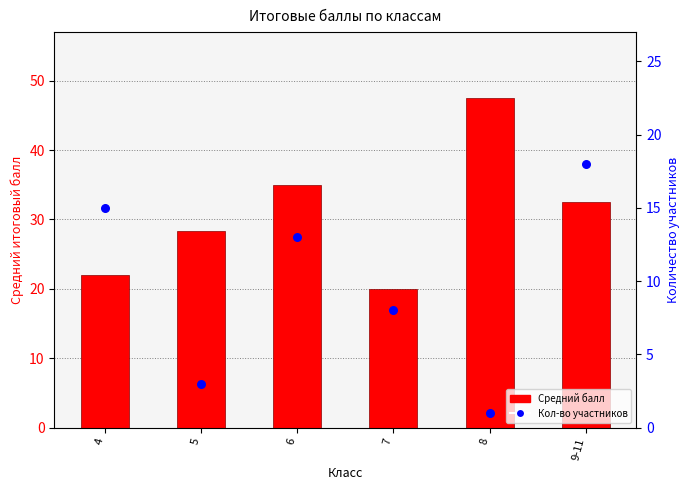

At which category is the sum across all series the highest?

9-11